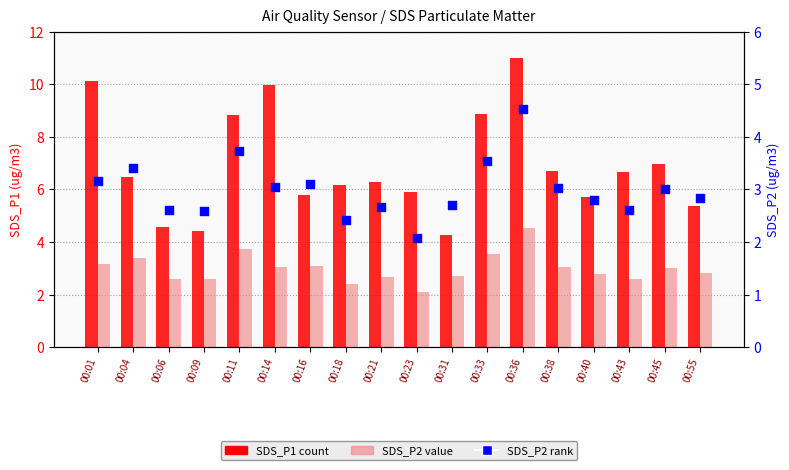

Which series has the widest spread of Y values?

SDS_P1